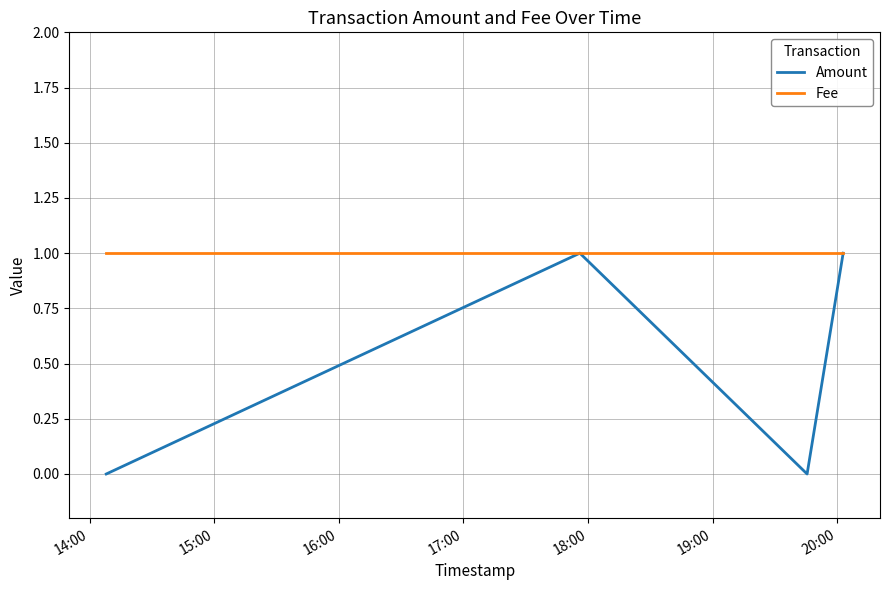

Which series has the widest spread of values?

Amount